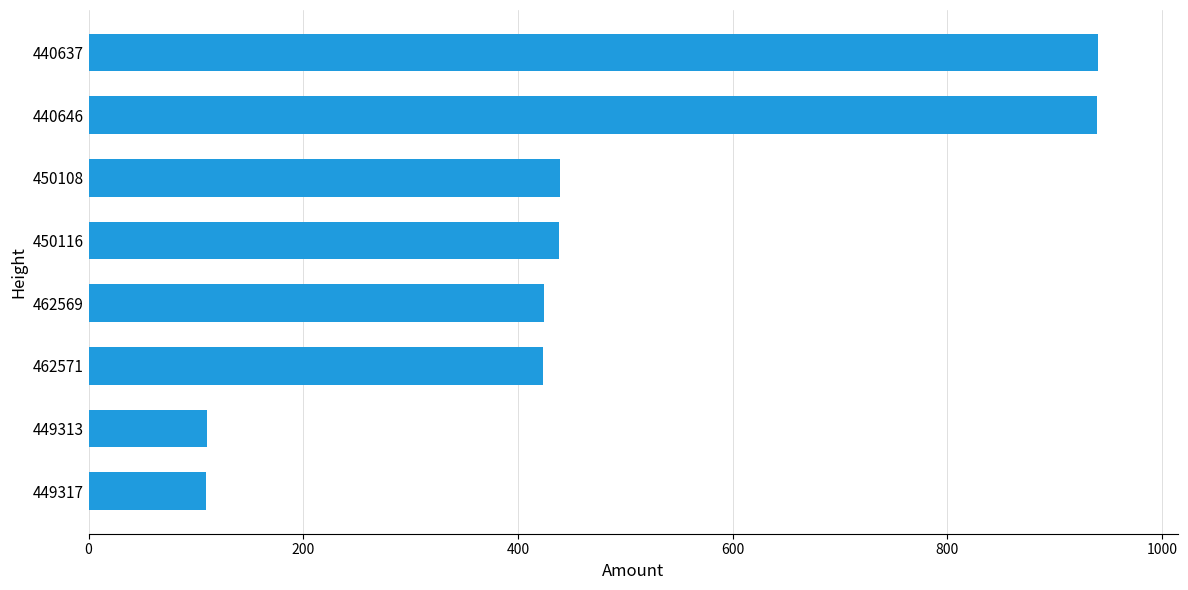

What is the maximum value shown in the chart?

940